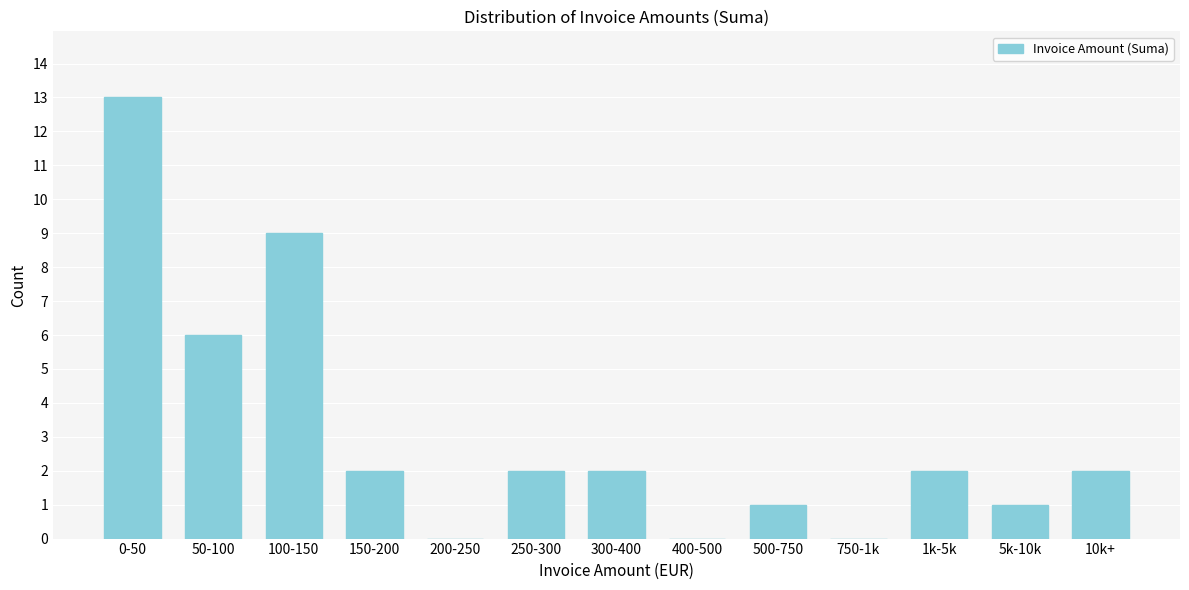

Reading right to left, transcribe all the data shown in this chart.

10k+=2	5k-10k=1	1k-5k=2	750-1k=0	500-750=1	400-500=0	300-400=2	250-300=2	200-250=0	150-200=2	100-150=9	50-100=6	0-50=13